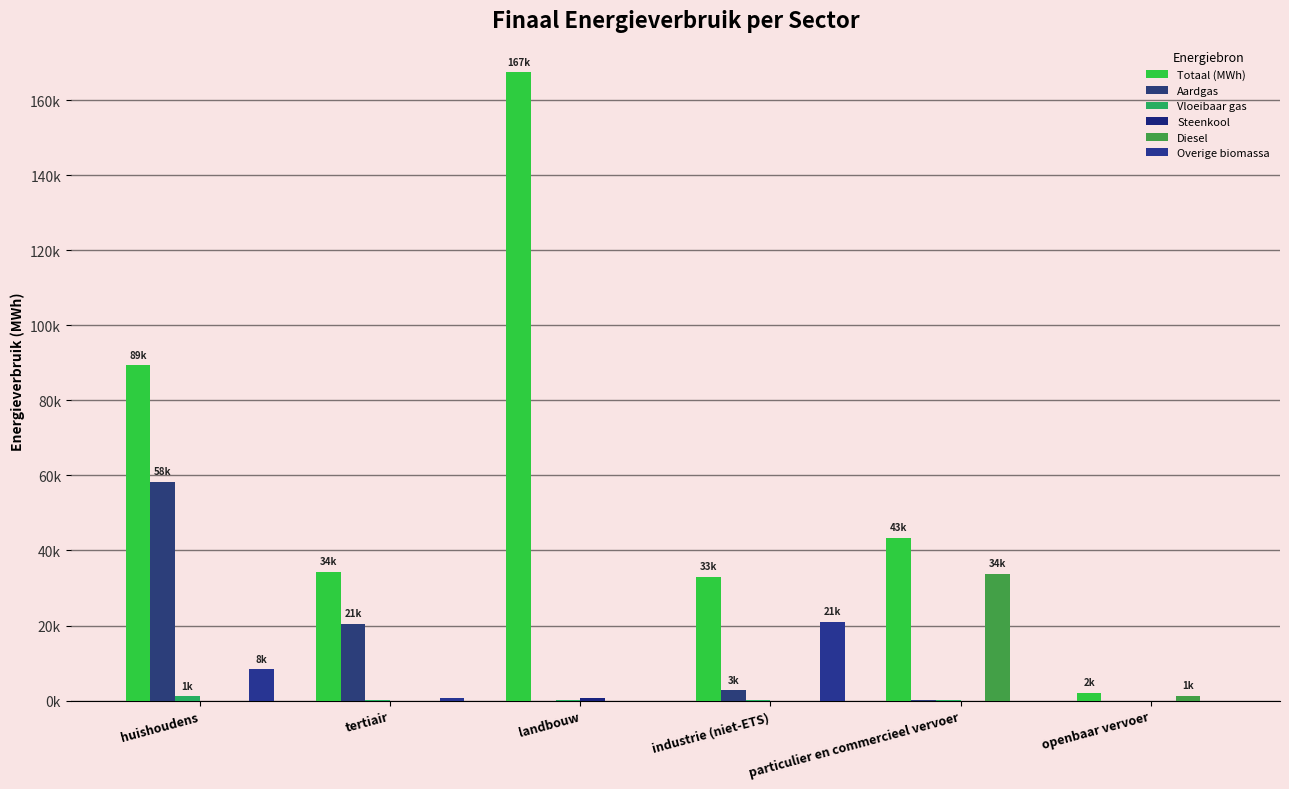

Is it true that Totaal (MWh) equals 33009.2 at industrie (niet-ETS)?

True